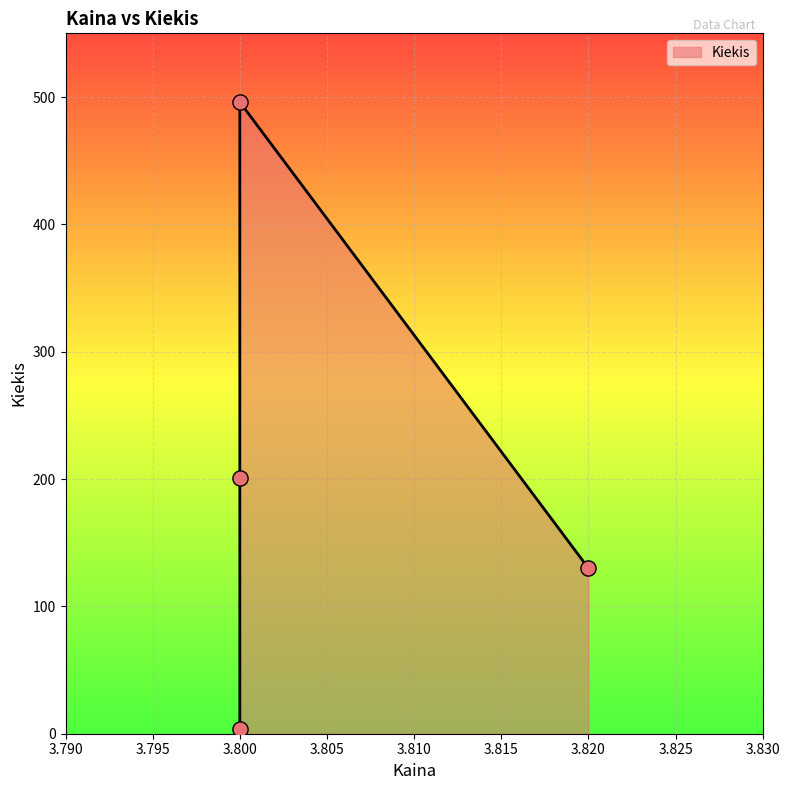

Which has a higher value, 3.8 or 3.8?

3.8